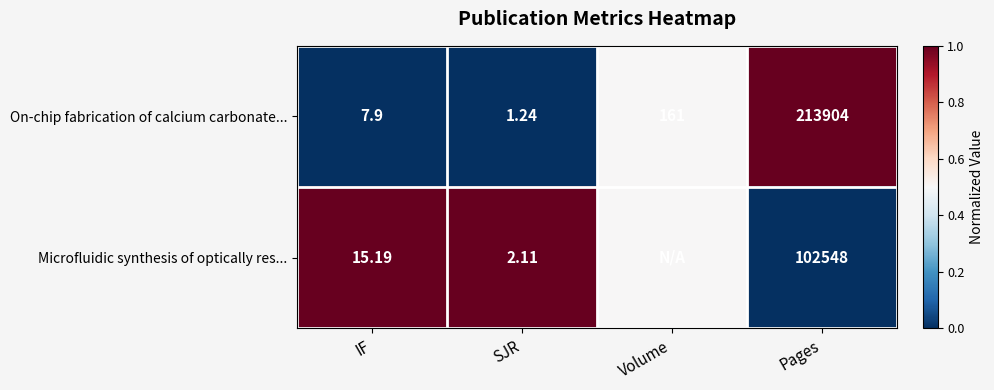

At which label does On-chip fabrication of calcium carbonate... reach its minimum?

SJR